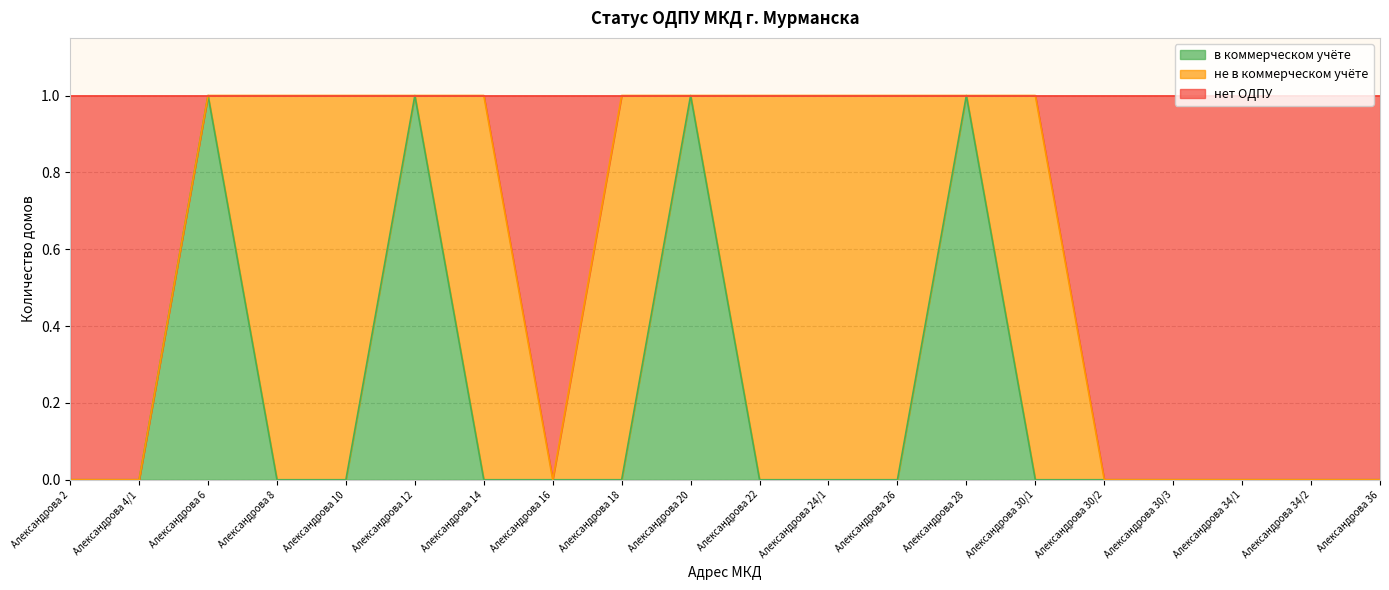

Is it true that в коммерческом учёте equals 1 at Александрова 14?

False